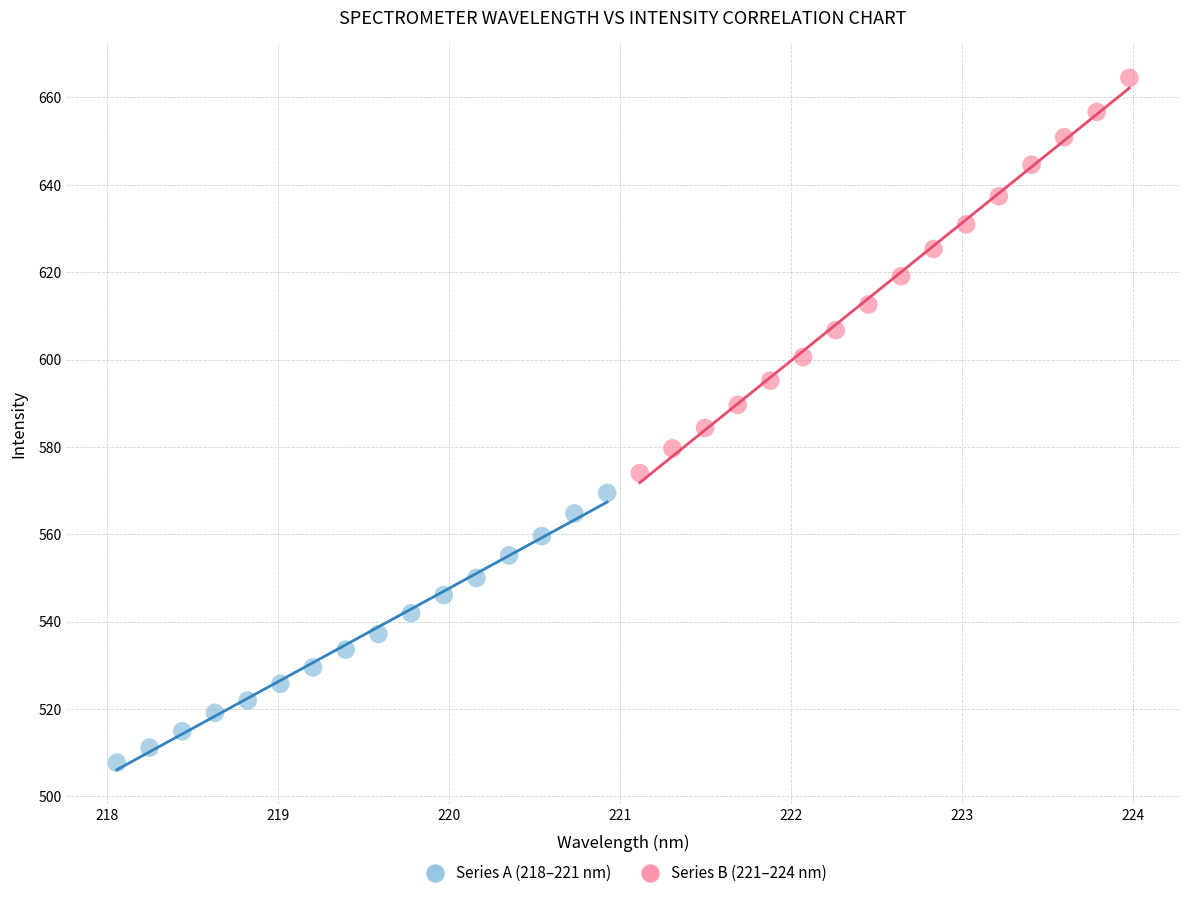

Which series reaches the minimum Y coordinate?

Series A (218–221 nm)